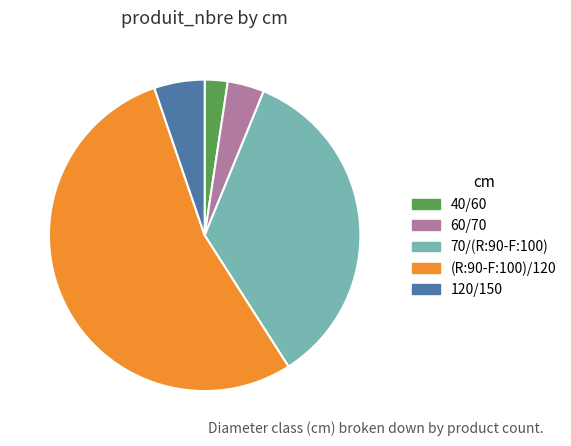

How many segments does this pie chart have?

5